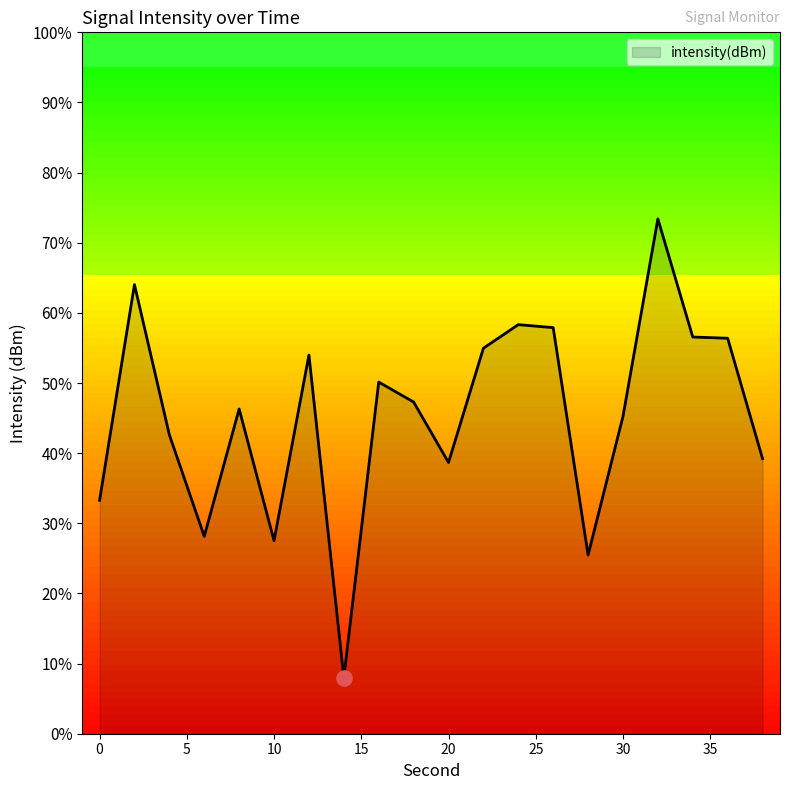

What is the minimum value shown in the chart?

8.0